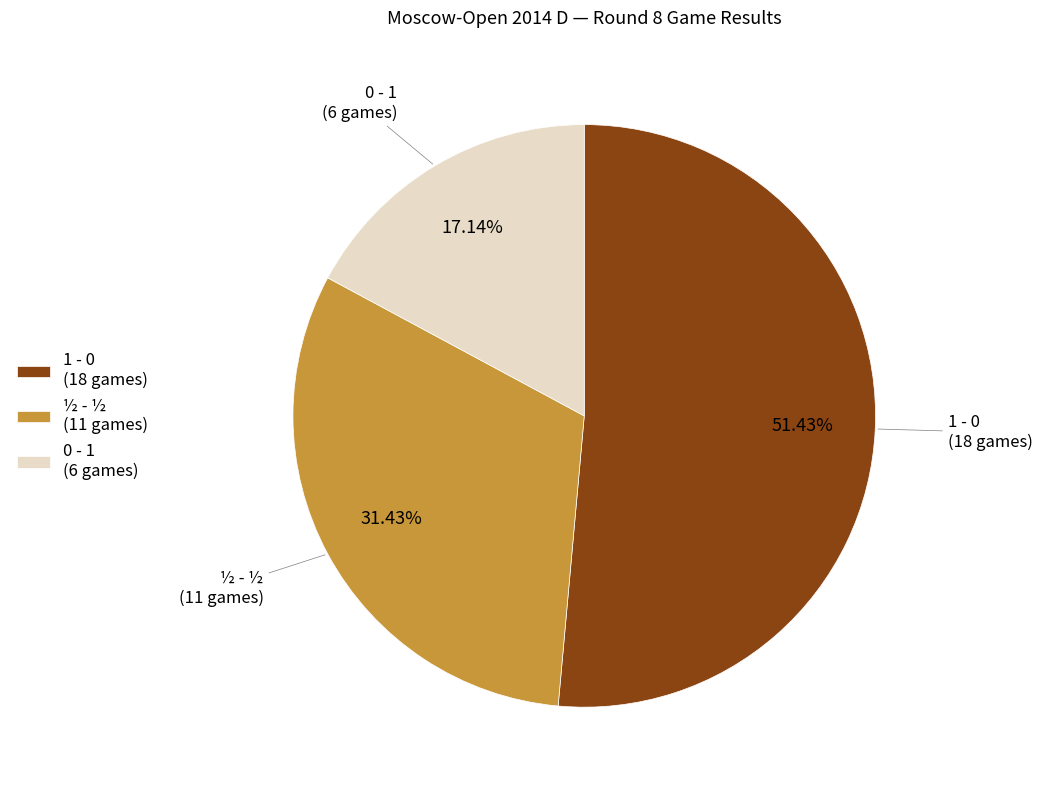

To the nearest percent, what portion does 1 - 0 represent?

51%